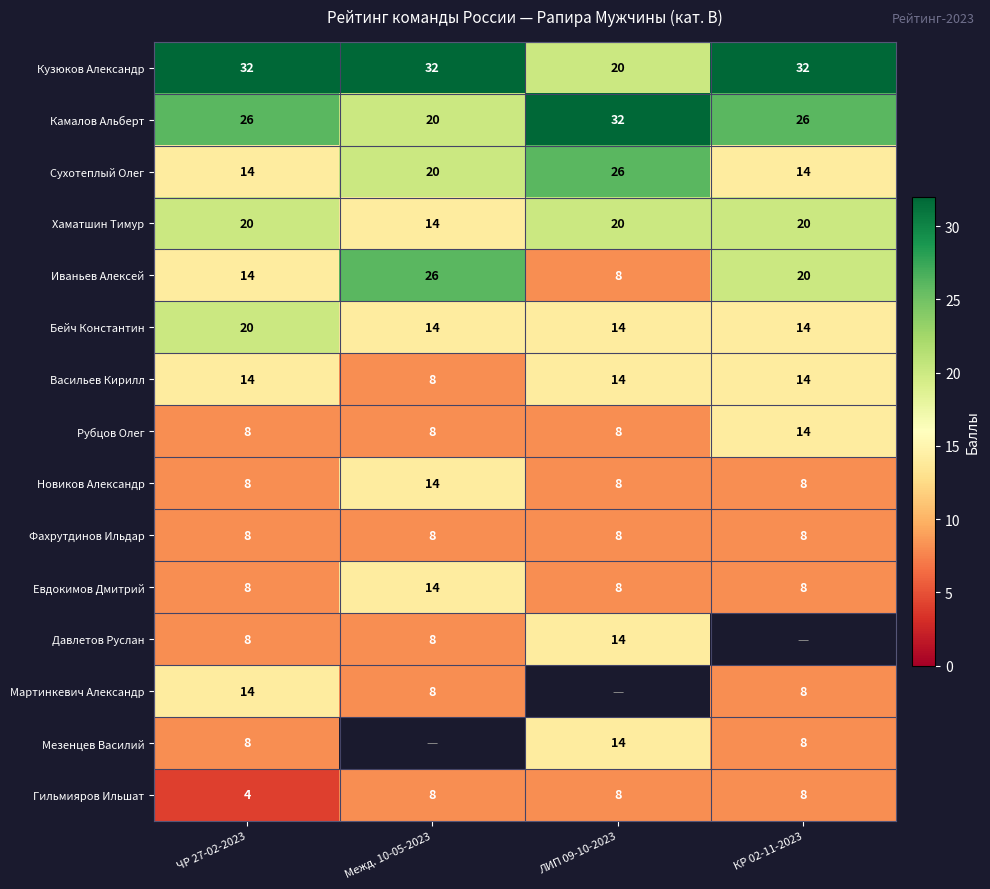

At how many categories does at least one series exceed 10?

4